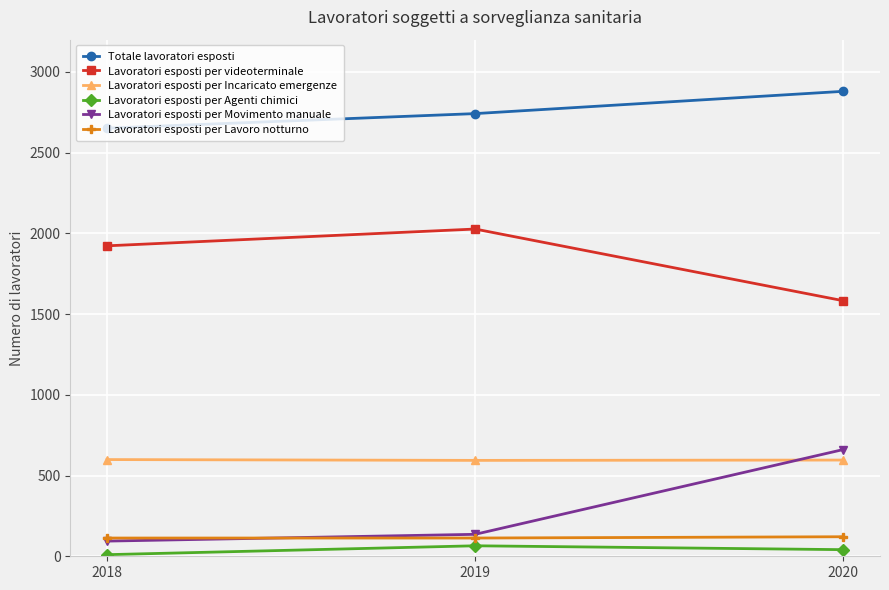

Where is Totale lavoratori esposti nearest to the value 2766?

2019